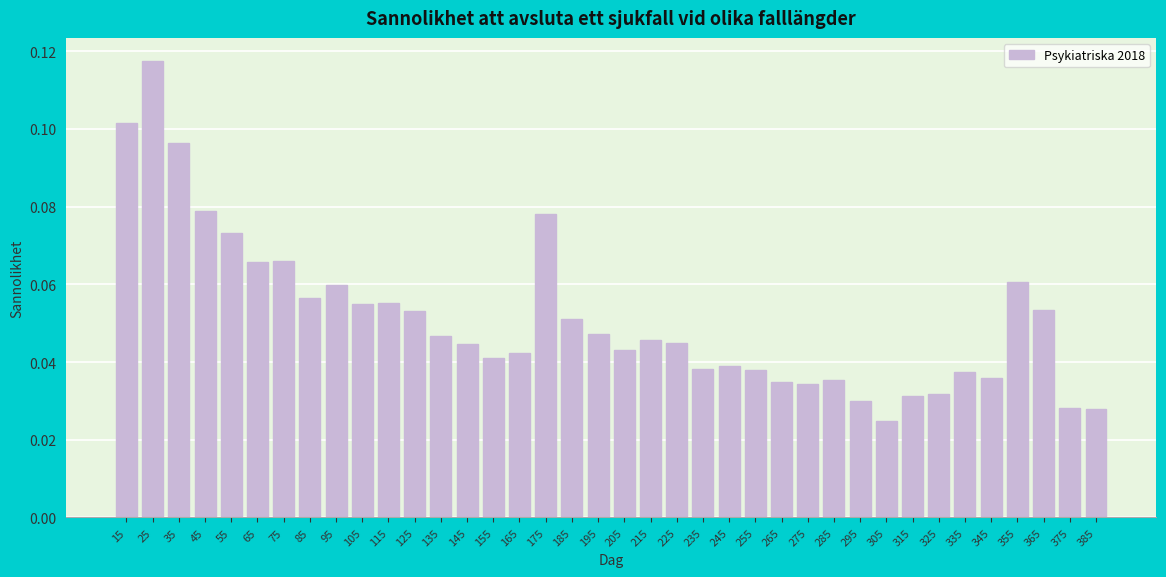

Which has a higher value, 55 or 185?

55